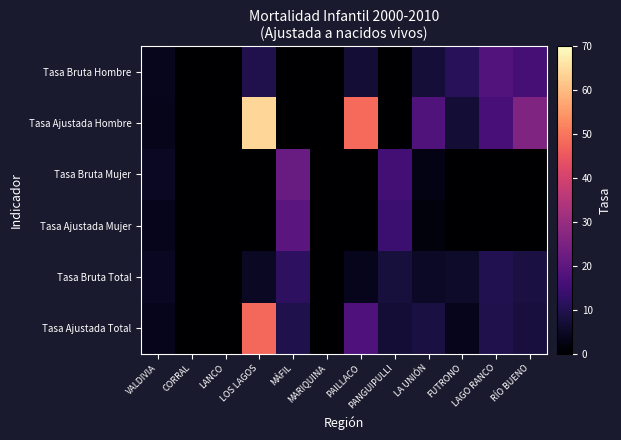

Reading left to right, what are all the values shown in this chart?

Tasa Bruta Hombre: VALDIVIA=4.0	CORRAL=0.0	LANCO=0.0	LOS LAGOS=9.7	MÁFIL=0.0	MARIQUINA=0.0	PAILLACO=6.9	PANGUIPULLI=0.0	LA UNIÓN=7.3	FUTRONO=11.0	LAGO RANCO=18.2	RÍO BUENO=15.7
Tasa Ajustada Hombre: VALDIVIA=3.5	CORRAL=0.0	LANCO=0.0	LOS LAGOS=64.2	MÁFIL=0.0	MARIQUINA=0.0	PAILLACO=48.2	PANGUIPULLI=0.0	LA UNIÓN=17.7	FUTRONO=7.0	LAGO RANCO=15.9	RÍO BUENO=25.7
Tasa Bruta Mujer: VALDIVIA=4.8	CORRAL=0.0	LANCO=0.0	LOS LAGOS=0.0	MÁFIL=21.7	MARIQUINA=0.0	PAILLACO=0.0	PANGUIPULLI=15.4	LA UNIÓN=2.6	FUTRONO=0.0	LAGO RANCO=0.0	RÍO BUENO=0.0
Tasa Ajustada Mujer: VALDIVIA=3.8	CORRAL=0.0	LANCO=0.0	LOS LAGOS=0.0	MÁFIL=19.2	MARIQUINA=0.0	PAILLACO=0.0	PANGUIPULLI=14.0	LA UNIÓN=1.7	FUTRONO=0.0	LAGO RANCO=0.0	RÍO BUENO=0.0
Tasa Bruta Total: VALDIVIA=4.4	CORRAL=0.0	LANCO=0.0	LOS LAGOS=4.8	MÁFIL=11.9	MARIQUINA=0.0	PAILLACO=3.8	PANGUIPULLI=7.8	LA UNIÓN=5.0	FUTRONO=5.6	LAGO RANCO=10.0	RÍO BUENO=8.3
Tasa Ajustada Total: VALDIVIA=3.6	CORRAL=0.0	LANCO=0.0	LOS LAGOS=48.0	MÁFIL=9.6	MARIQUINA=0.0	PAILLACO=17.5	PANGUIPULLI=7.0	LA UNIÓN=8.3	FUTRONO=3.7	LAGO RANCO=9.7	RÍO BUENO=8.1